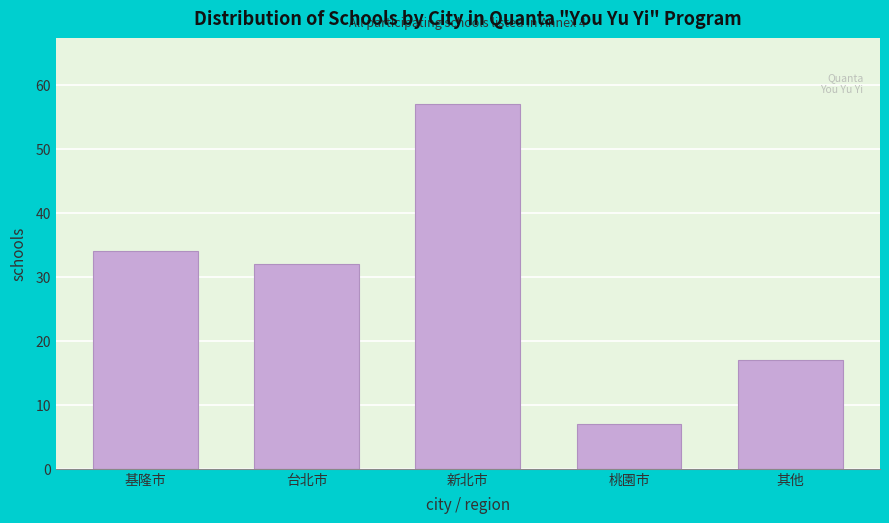

Reading left to right, what are all the values shown in this chart?

基隆市=34	台北市=32	新北市=57	桃園市=7	其他=17